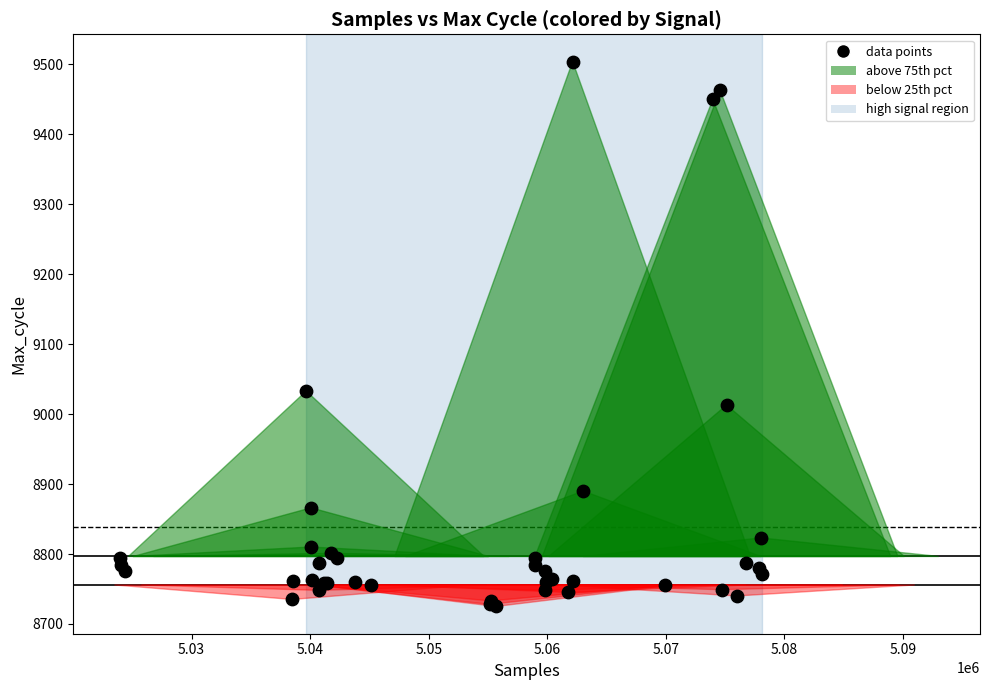

What Y value in the scatter plot is closest to 9114?

9033